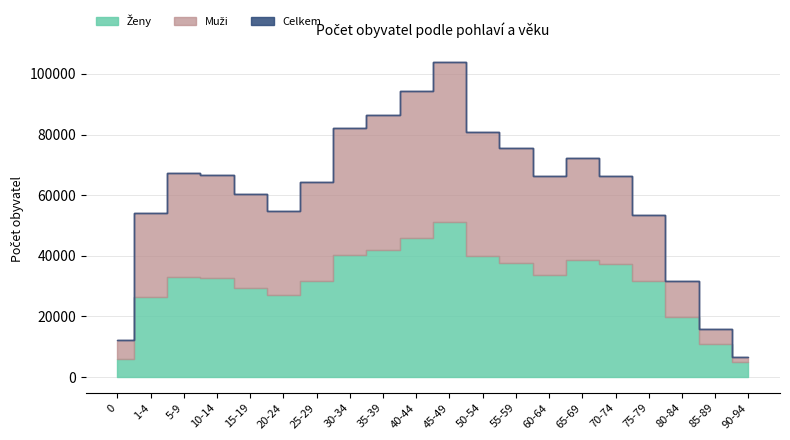

What is the spread (max minus min) of values at 5-9?

34462